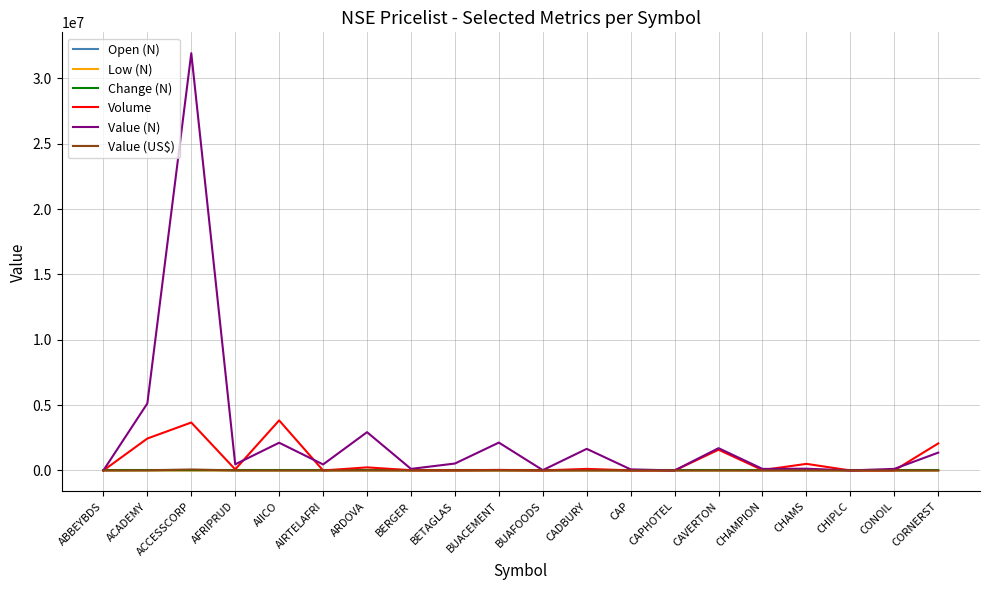

Where is Value (N) nearest to the value 15963971?

ACADEMY